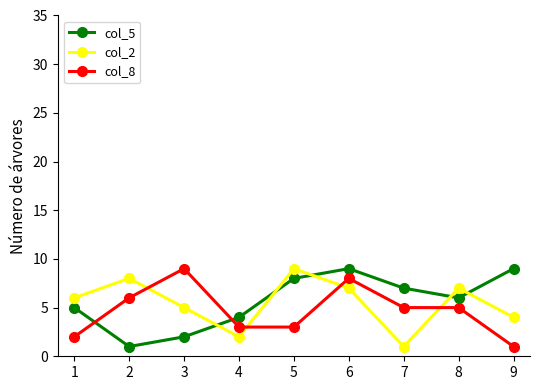

What is the spread (max minus min) of values at 4?

2